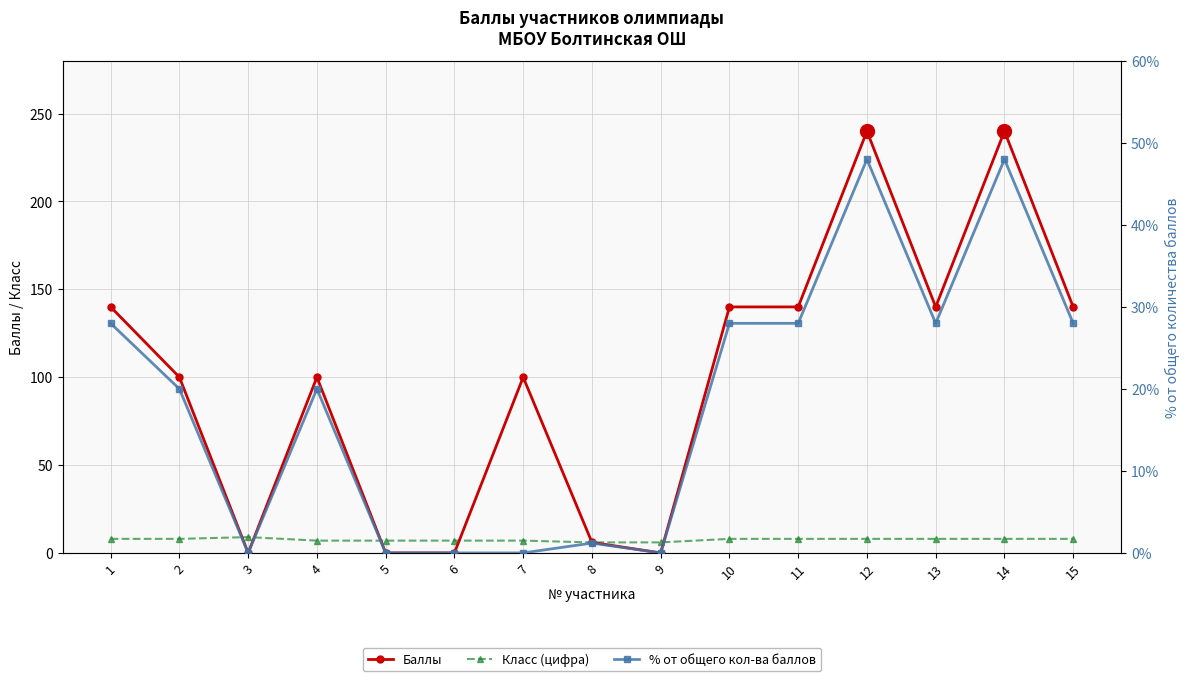

How many interior local valleys does the Баллы series have?

3